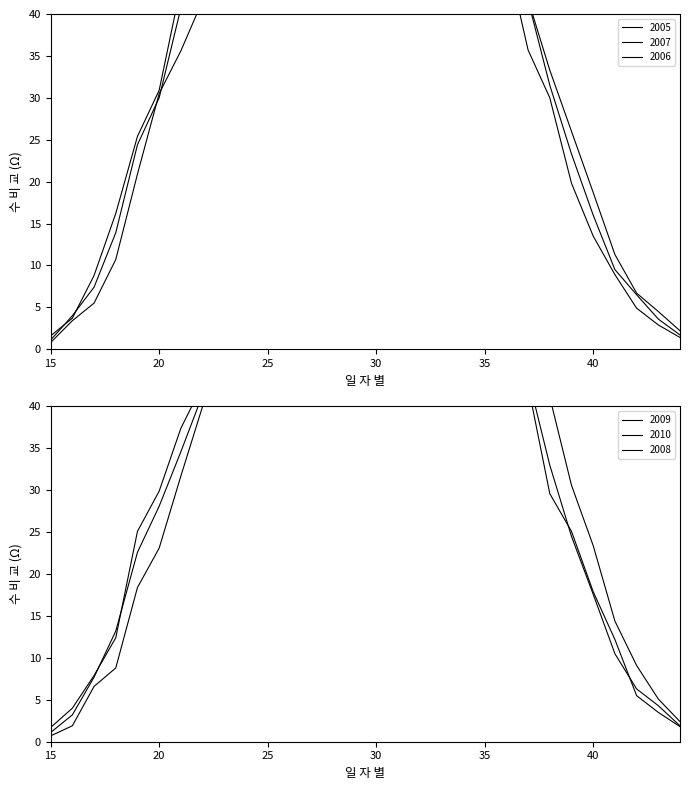

What are all the series names shown in the legend?

2005, 2007, 2006, 2009, 2010, 2008